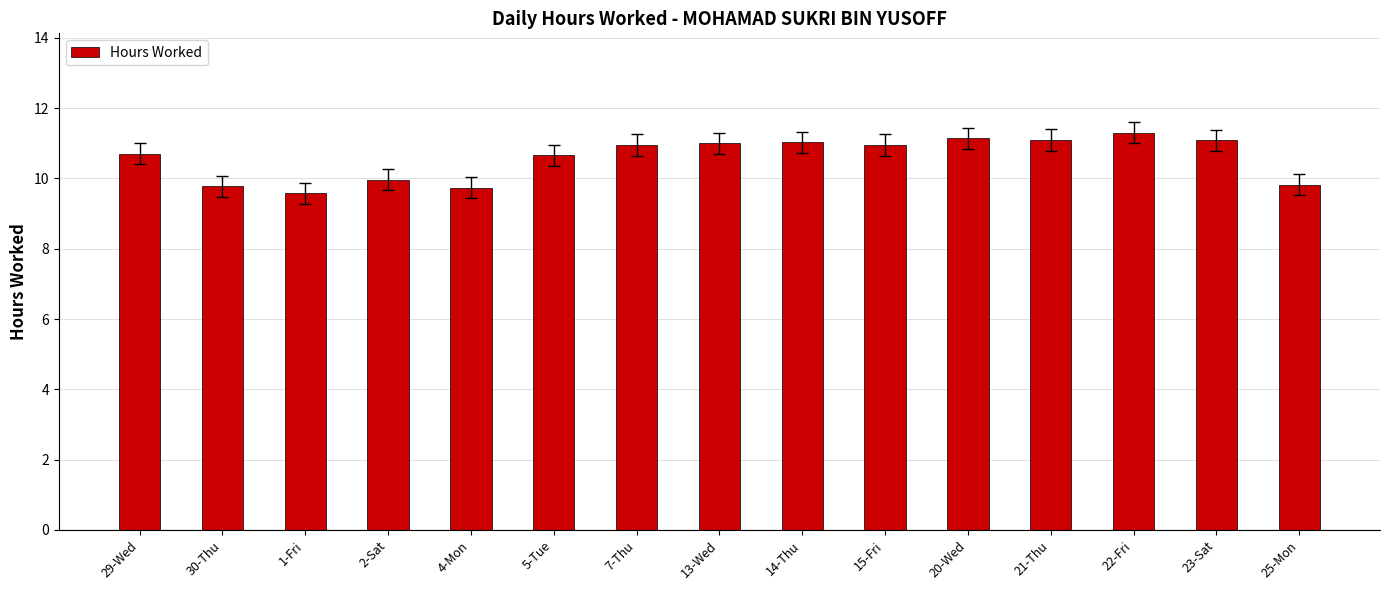

How many bars are there in total?

15